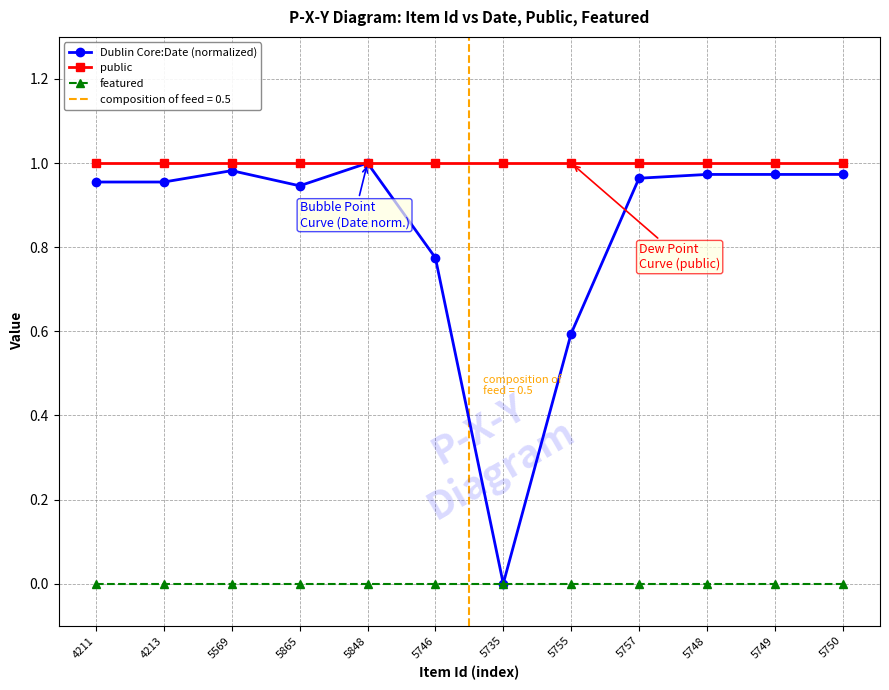

Is the value of Dublin Core:Date (normalized) at 4213 greater than the value of featured at 5735?

Yes